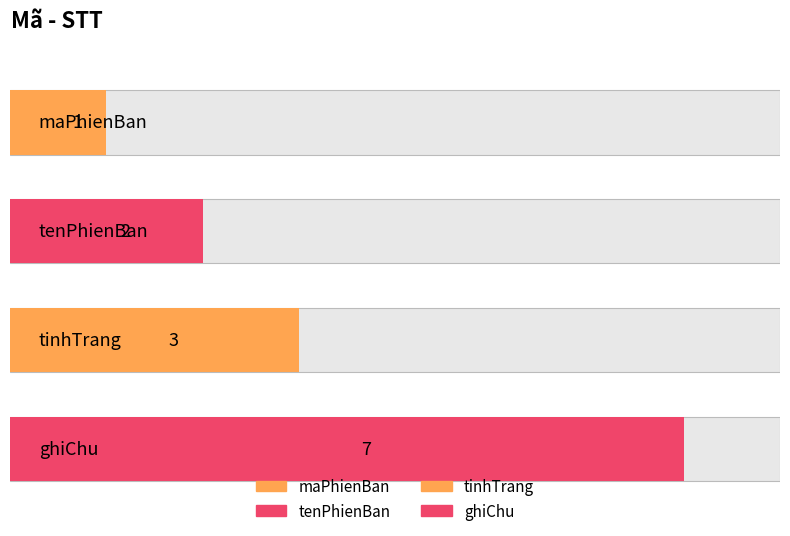

What is the ratio of the value at tenPhienBan to the value at tinhTrang?

0.7